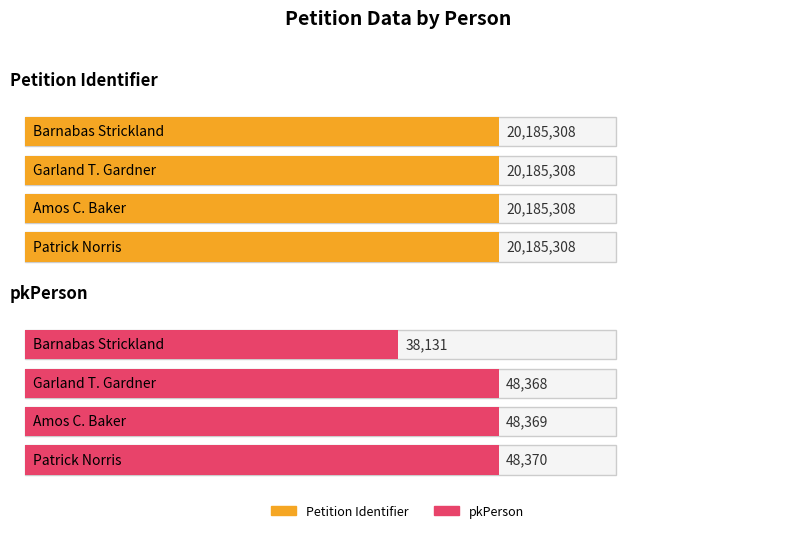

Is the value of pkPerson at Garland T. Gardner greater than the value of petitonIdentifier at Amos C. Baker?

No